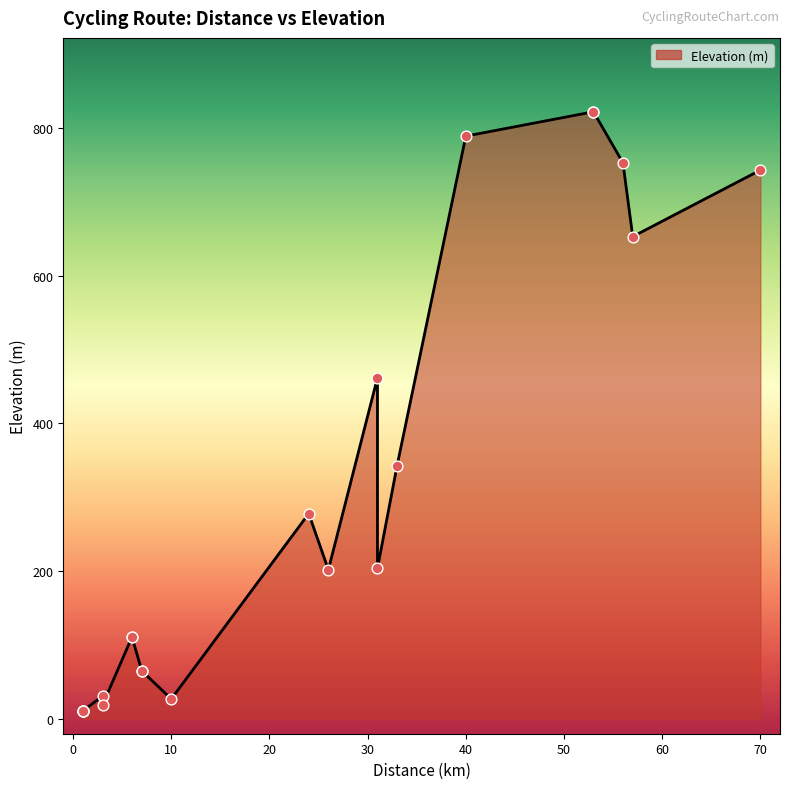

Between 6 and 3, which is larger?

6